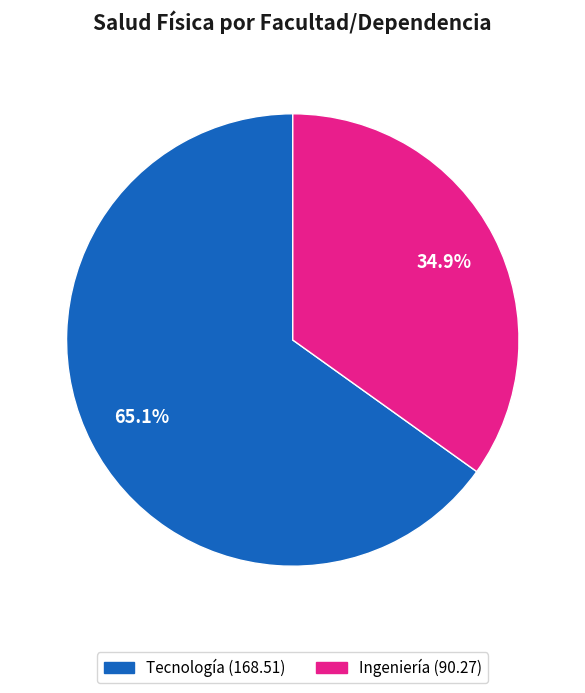

To the nearest percent, what is the difference between the largest and smallest slice percentages?

30%